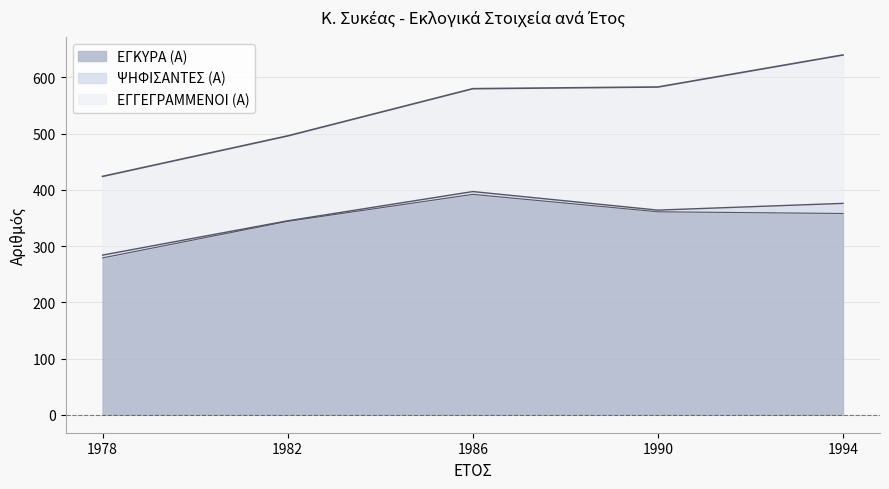

The value of ΕΓΚΥΡΑ (Α) at 1990 is 609. True or false?

False